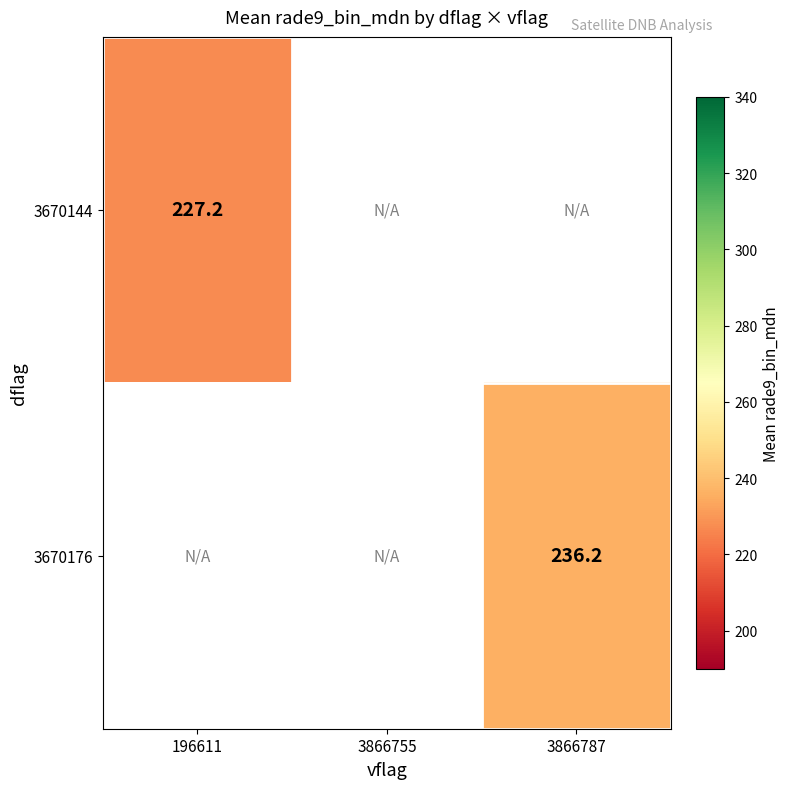

List the series in order of their overall mean, lowest first.

3670144, 3670176